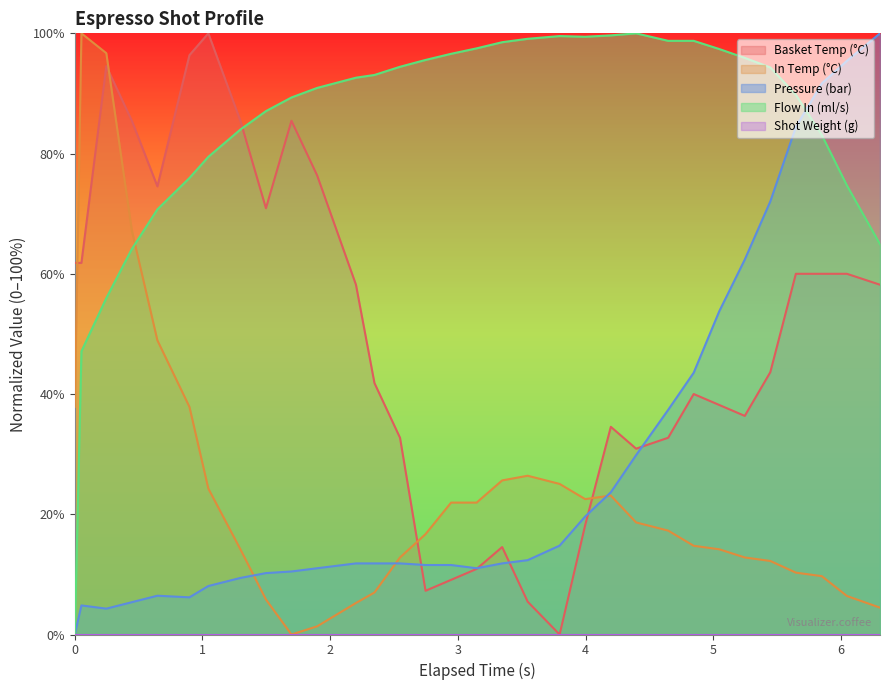

How many times do Basket Temp (°C) and Flow In (ml/s) cross each other?

1